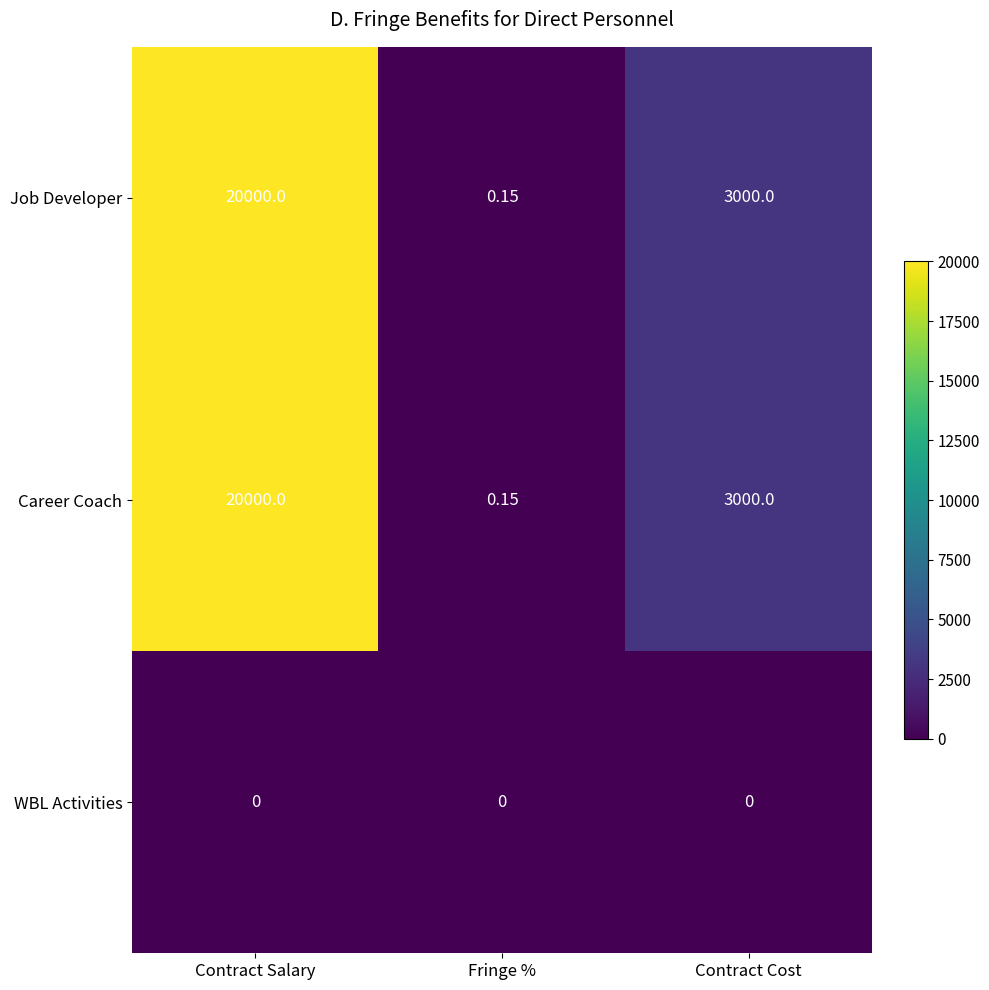

At how many categories does at least one series exceed 9237?

1